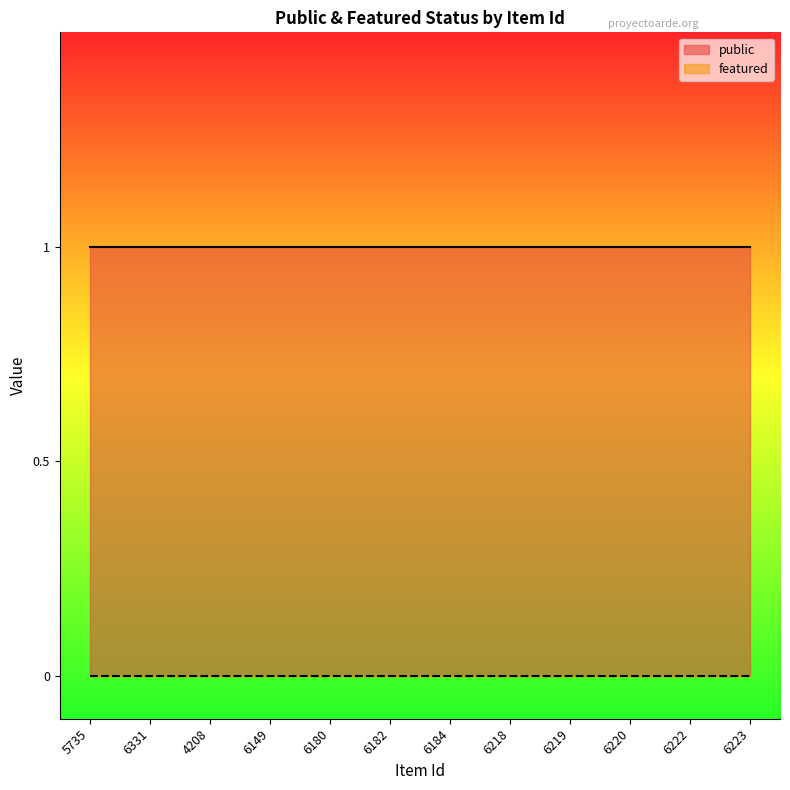

Reading left to right, list all the values displayed in this chart.

public: 1	1	1	1	1	1	1	1	1	1	1	1
featured: 0	0	0	0	0	0	0	0	0	0	0	0